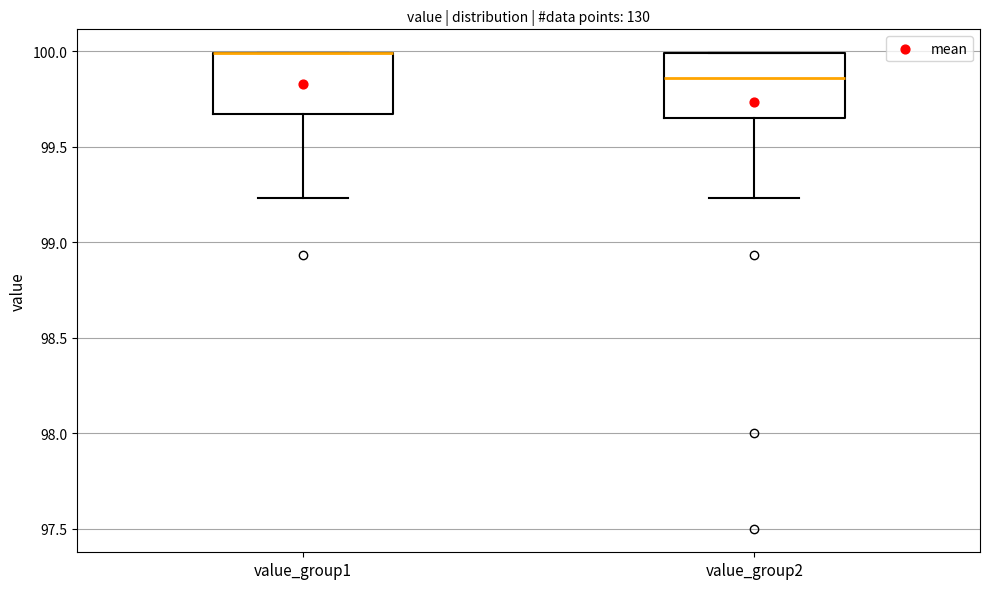

Reading left to right, read every box against the y-axis: the position of its median line, the range the box covers, and the ends of its whiskers. The values are not printed on the chart, so give them approximately, as read against the axis.

value_group1: median 100.00 (drawn on the box's upper edge), box 99.65 to 100.00, whiskers 99.25 to 100.00
value_group2: median 99.85, box 99.65 to 100.00, whiskers 99.25 to 100.00